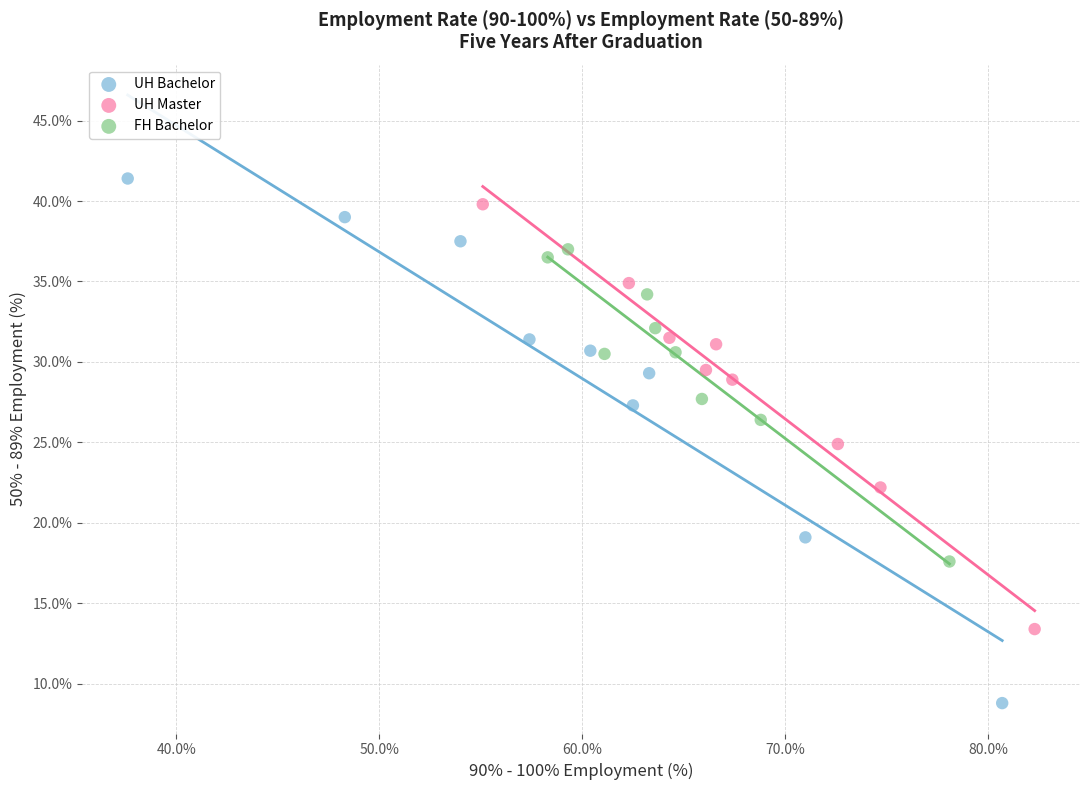

Which series has the largest Y range (max minus min)?

UH Bachelor